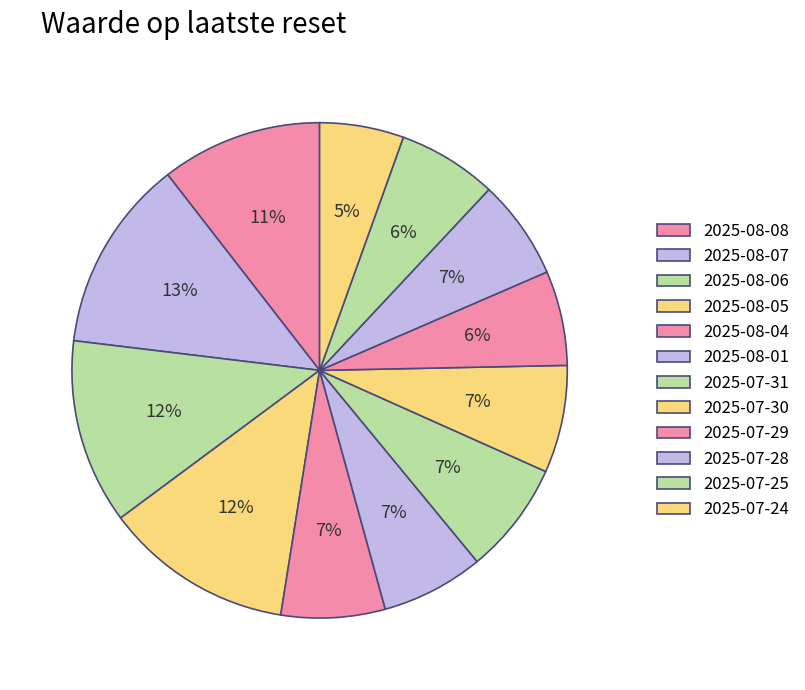

Count the number of slices in the pie.

12